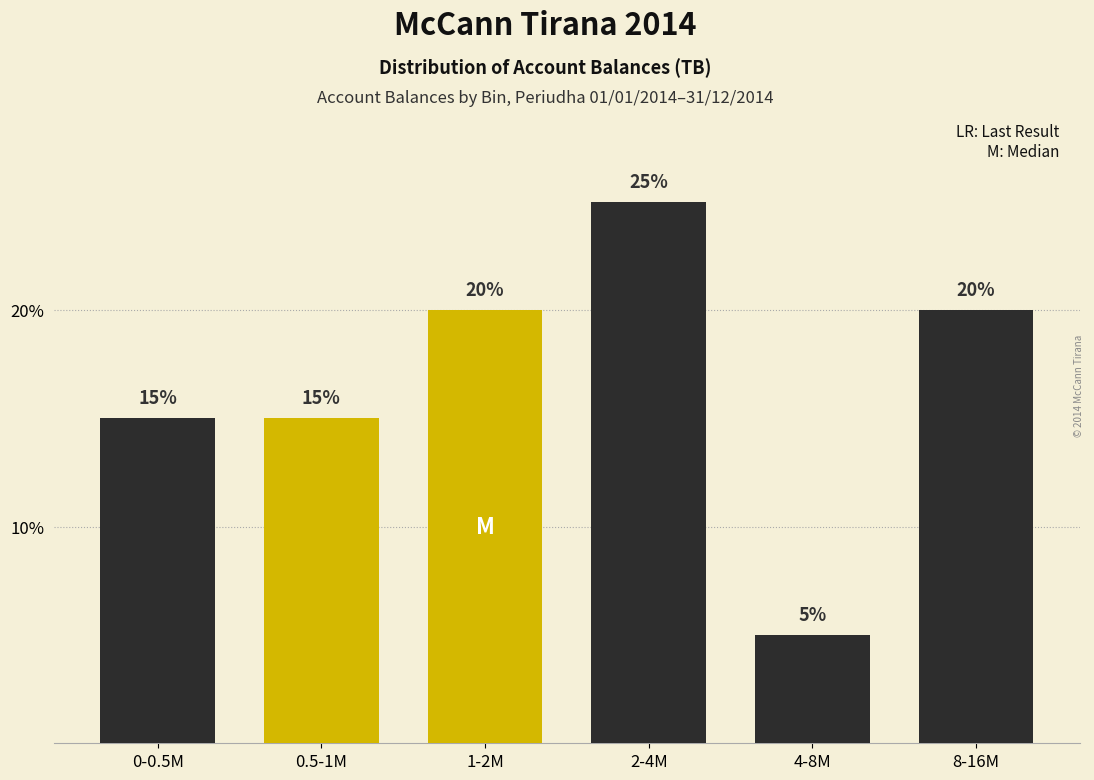

Reading left to right, transcribe all the data shown in this chart.

0-0.5M=15	0.5-1M=15	1-2M=20	2-4M=25	4-8M=5	8-16M=20